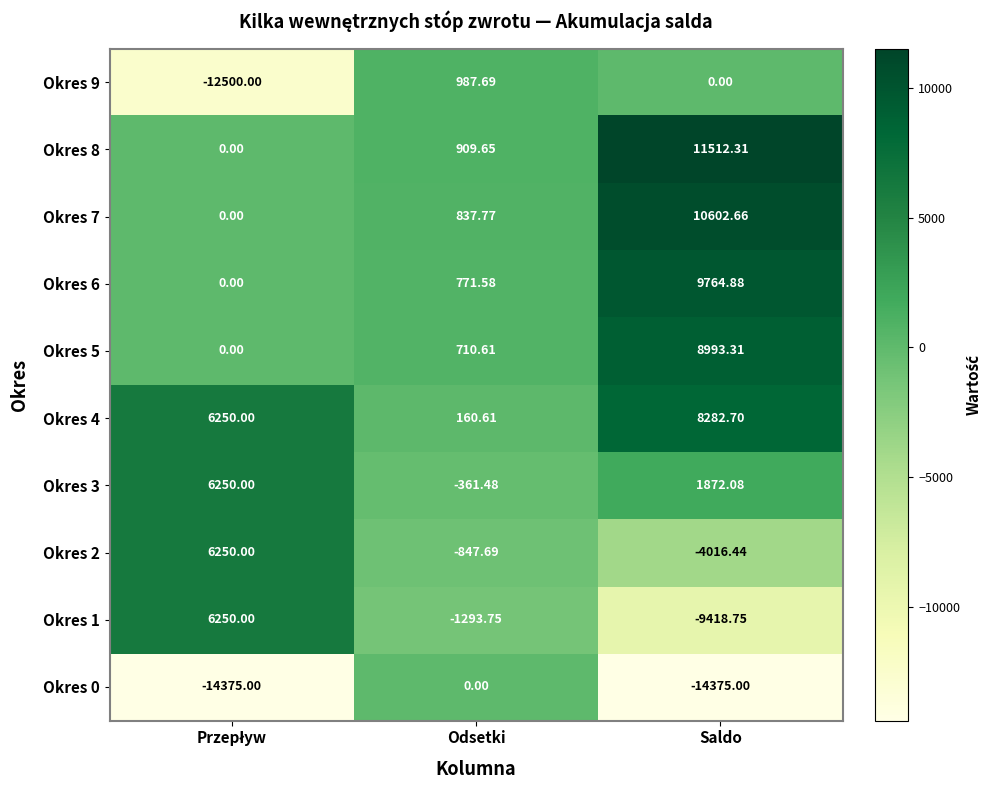

Where is Okres 5 nearest to the value 4496?

Odsetki